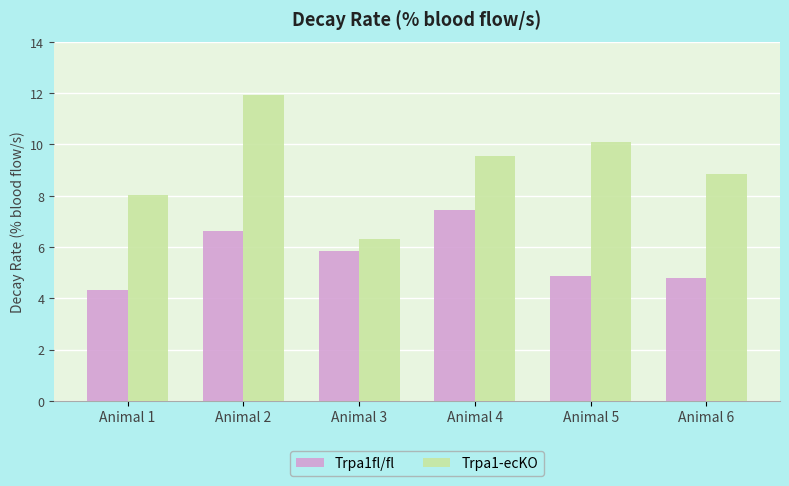

How many bars are there in total?

12